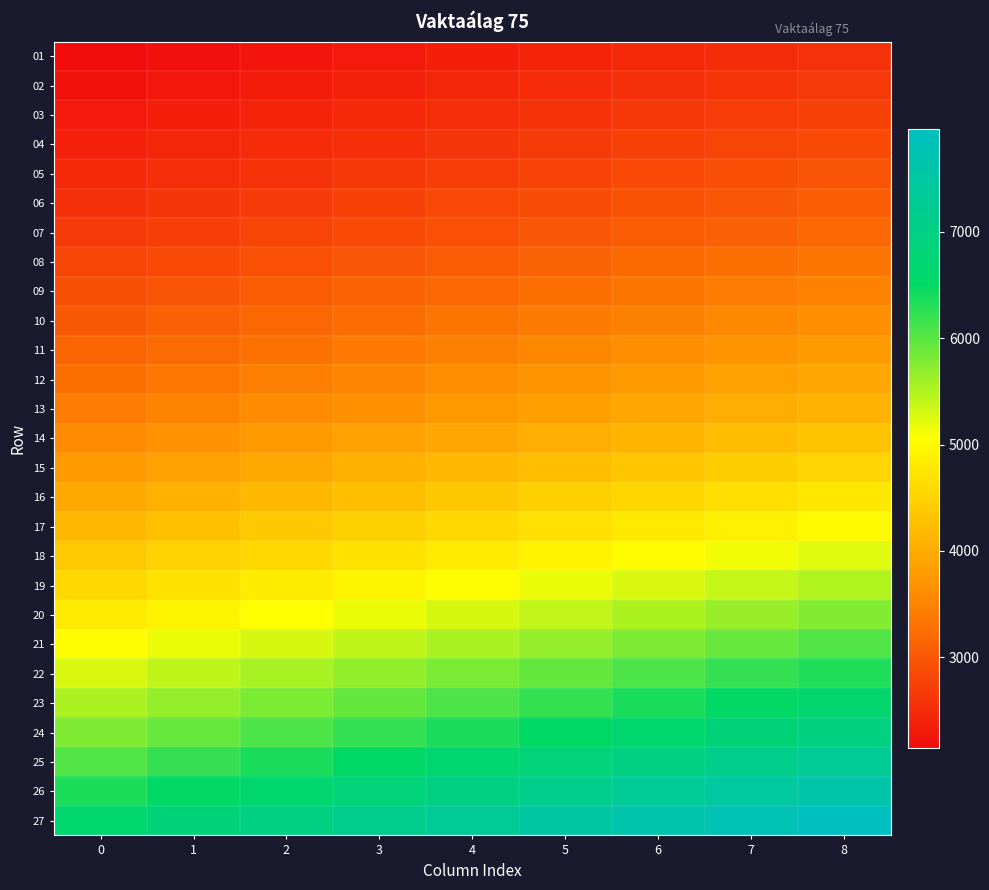

Reading left to right, list all the values displayed in this chart.

01: 0=2144	1=2198	2=2252	3=2305	4=2359	5=2412	6=2466	7=2519	8=2573
02: 0=2219	1=2275	2=2330	3=2386	4=2441	5=2497	6=2552	7=2608	8=2663
03: 0=2299	1=2356	2=2414	3=2471	4=2528	5=2586	6=2643	7=2701	8=2758
04: 0=2381	1=2441	2=2501	3=2560	4=2620	5=2679	6=2739	7=2798	8=2858
05: 0=2468	1=2531	2=2592	3=2654	4=2716	5=2777	6=2839	7=2900	8=2963
06: 0=2560	1=2624	2=2688	3=2752	4=2816	5=2880	6=2945	7=3008	8=3072
07: 0=2657	1=2723	2=2789	3=2855	4=2922	5=2988	6=3055	7=3121	8=3188
08: 0=2786	1=2856	2=2926	3=2996	4=3065	5=3135	6=3204	7=3274	8=3344
09: 0=2910	1=2983	2=3056	3=3128	4=3201	5=3274	6=3347	7=3419	8=3492
10: 0=3030	1=3106	2=3182	3=3257	4=3333	5=3409	6=3485	7=3560	8=3636
11: 0=3157	1=3236	2=3314	3=3393	4=3472	5=3551	6=3630	7=3709	8=3788
12: 0=3290	1=3371	2=3454	3=3536	4=3618	5=3701	6=3782	7=3865	8=3947
13: 0=3423	1=3509	2=3594	3=3680	4=3765	5=3851	6=3936	7=4022	8=4107
14: 0=3594	1=3684	2=3774	3=3863	4=3953	5=4043	6=4133	7=4223	8=4313
15: 0=3774	1=3868	2=3962	3=4057	4=4151	5=4245	6=4340	7=4434	8=4529
16: 0=3962	1=4061	2=4160	3=4259	4=4358	5=4457	6=4557	7=4656	8=4755
17: 0=4160	1=4265	2=4369	3=4472	4=4577	5=4681	6=4784	7=4889	8=4993
18: 0=4369	1=4478	2=4587	3=4696	4=4805	5=4915	6=5024	7=5133	8=5243
19: 0=4587	1=4702	2=4817	3=4931	4=5045	5=5160	6=5275	7=5390	8=5504
20: 0=4806	1=4927	2=5047	3=5167	4=5287	5=5407	6=5528	7=5648	8=5768
21: 0=5039	1=5165	2=5291	3=5417	4=5543	5=5669	6=5795	7=5921	8=6047
22: 0=5282	1=5415	2=5547	3=5679	4=5811	5=5943	6=6075	7=6207	8=6339
23: 0=5528	1=5667	2=5805	3=5943	4=6081	5=6220	6=6358	7=6496	8=6635
24: 0=5787	1=5931	2=6076	3=6221	4=6365	5=6510	6=6655	7=6800	8=6944
25: 0=6058	1=6209	2=6361	3=6512	4=6664	5=6815	6=6967	7=7118	8=7269
26: 0=6343	1=6501	2=6659	3=6818	4=6977	5=7136	6=7294	7=7452	8=7611
27: 0=6641	1=6807	2=6974	3=7139	4=7306	5=7472	6=7637	7=7804	8=7970